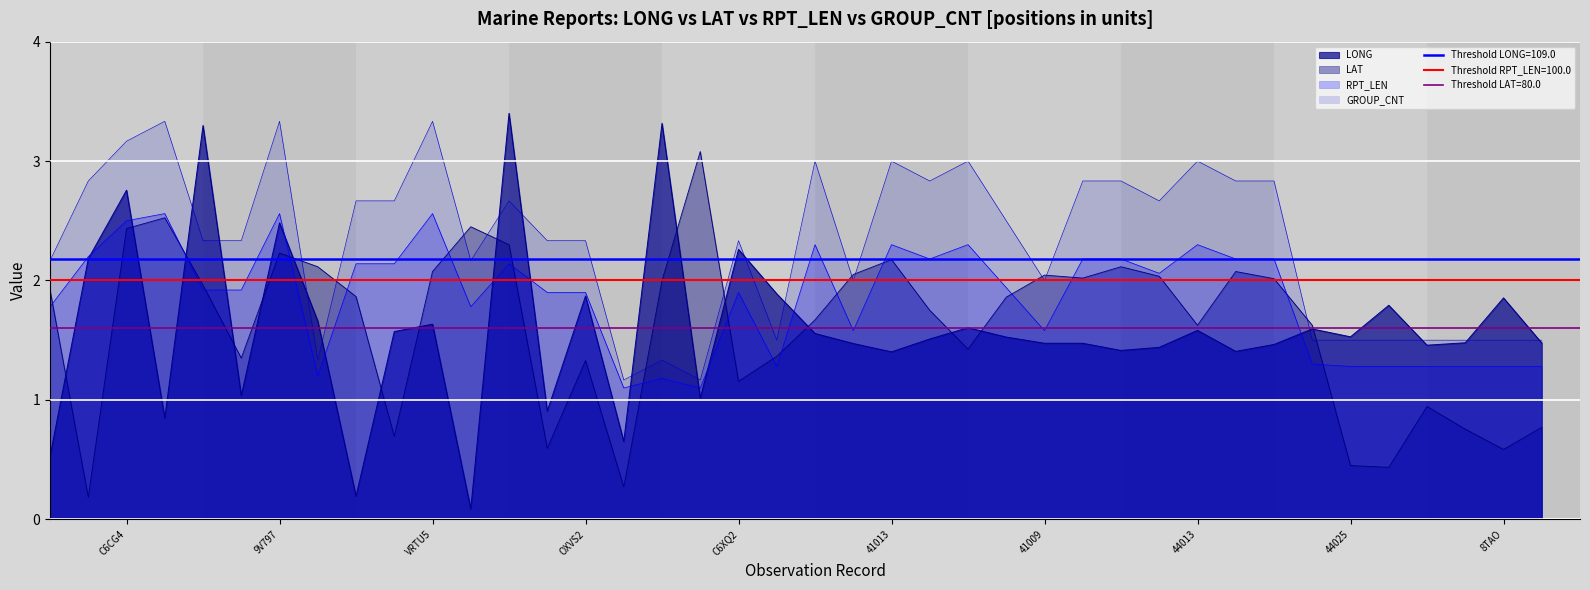

What is the label of the 19th point from the left?

C6XQ2